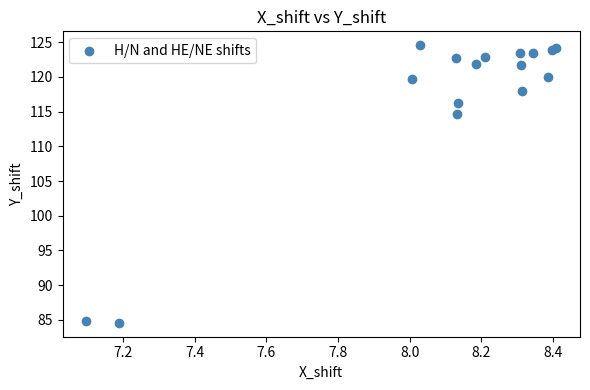

What Y value in the scatter plot is closest to 104?

114.6